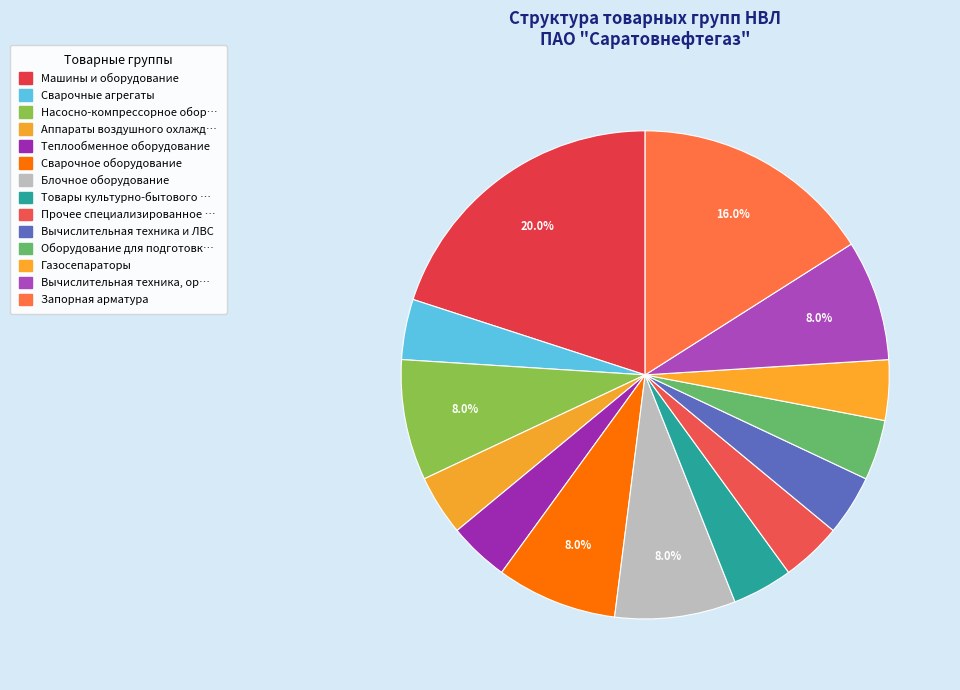

How many segments does this pie chart have?

14